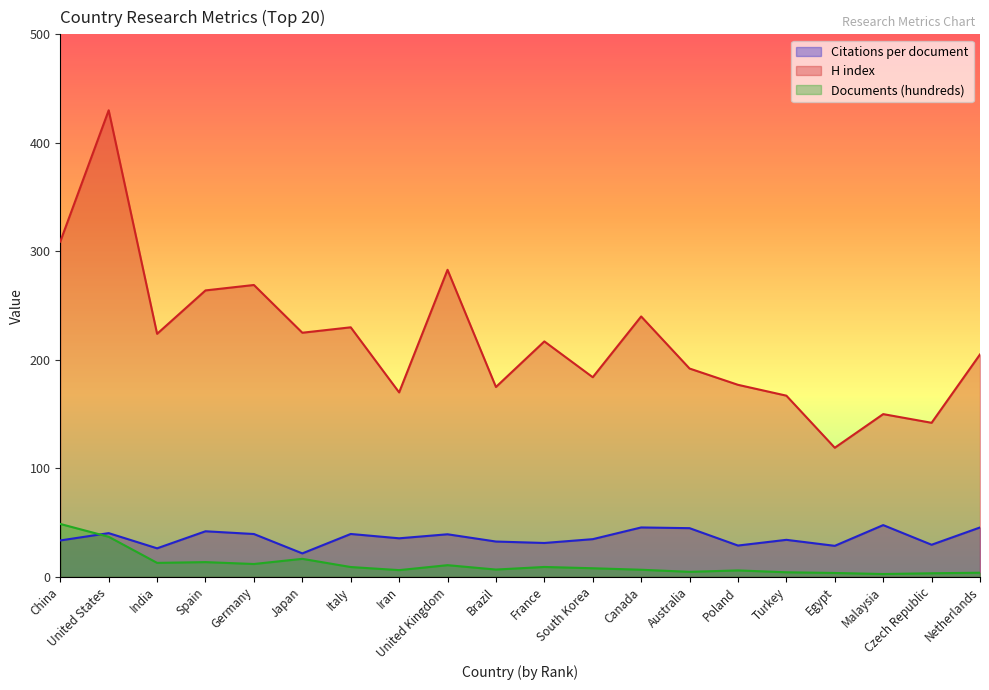

What are all the series names shown in the legend?

Citations per document, H index, Documents (hundreds)